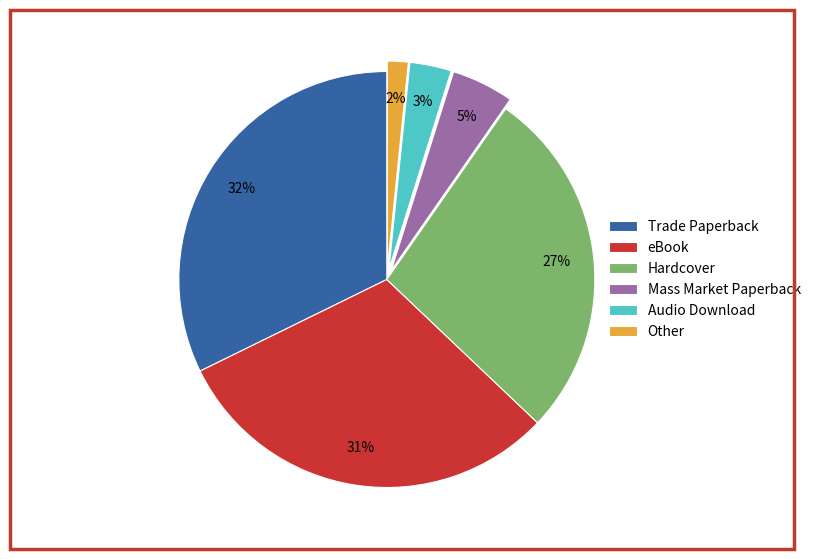

Count the number of slices in the pie.

6